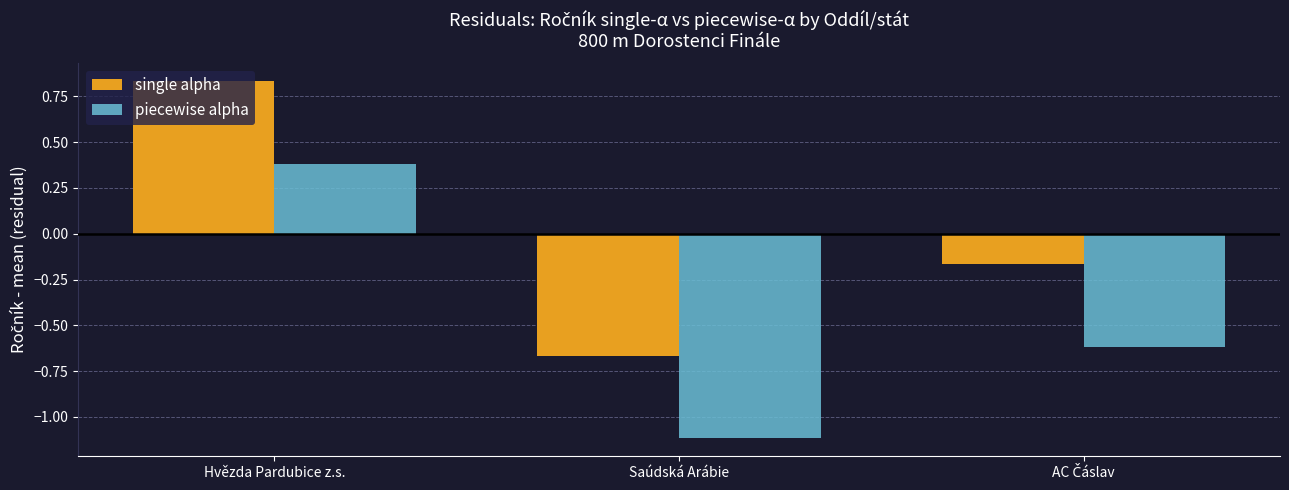

At which category is the sum across all series the highest?

Hvězda Pardubice z.s.